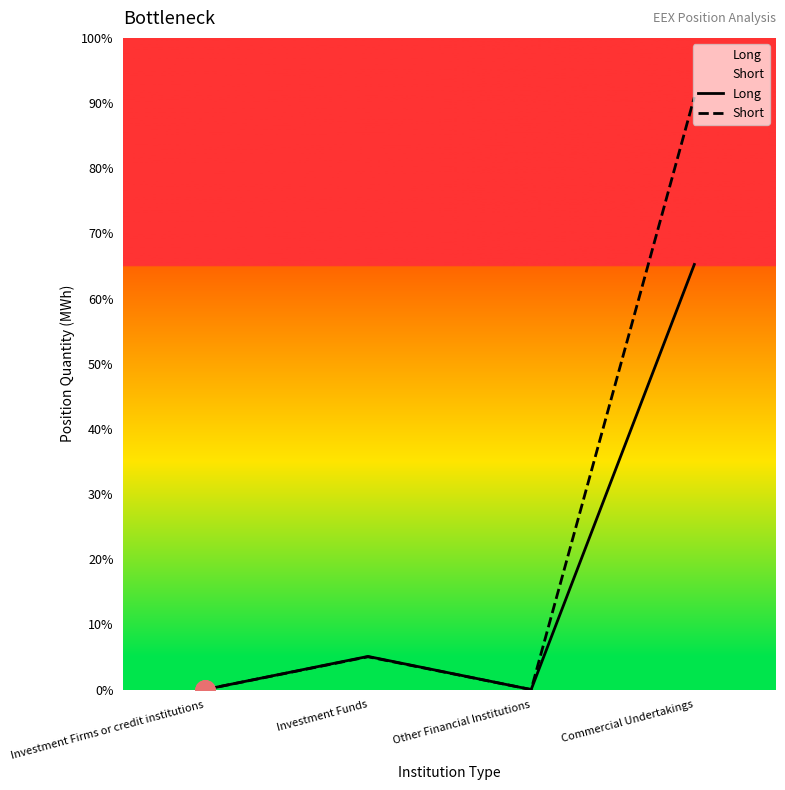

How many data points does each series have?

4